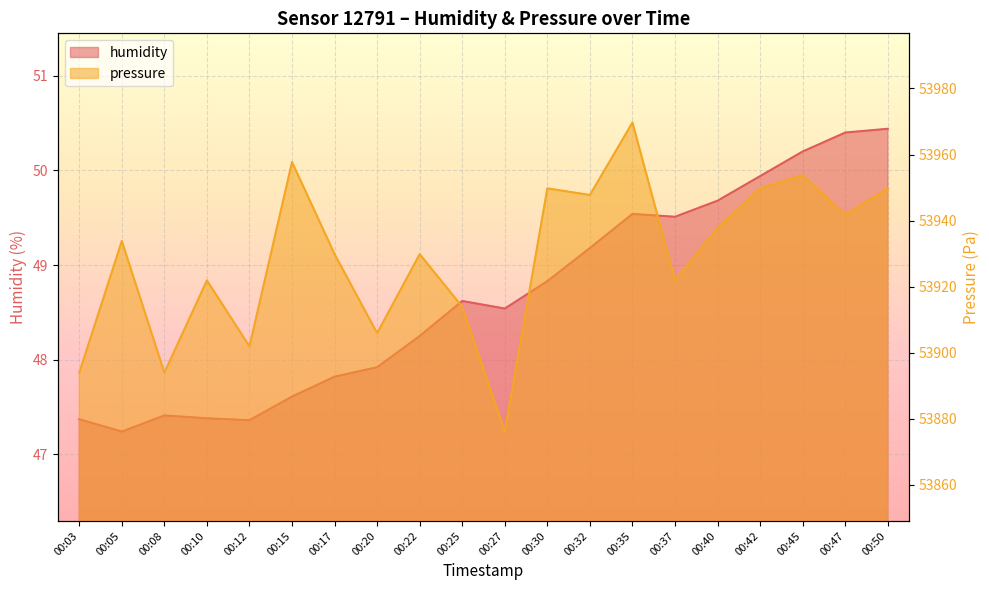

True or false: pressure and humidity cross at least once.

False